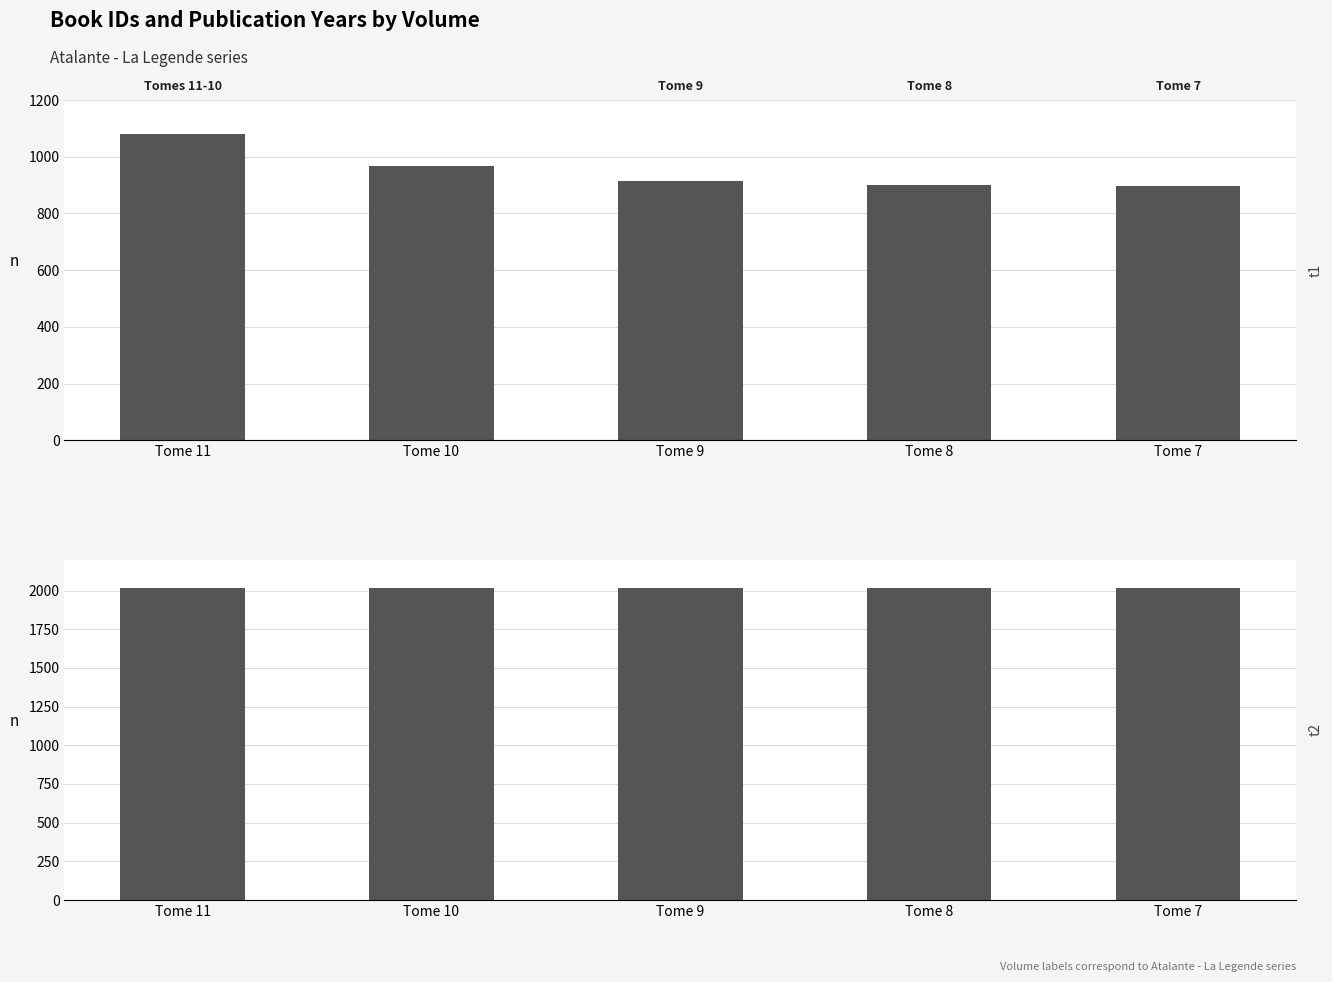

What is the smallest value displayed?

898